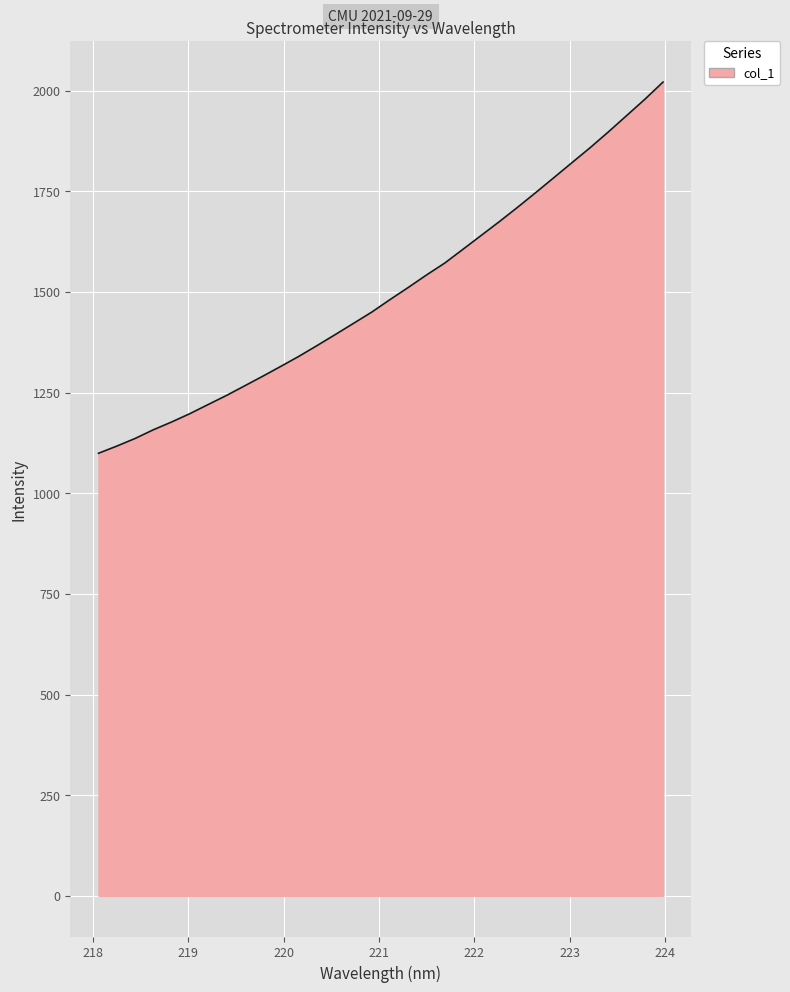

What is the difference between the maximum and minimum values?

922.1